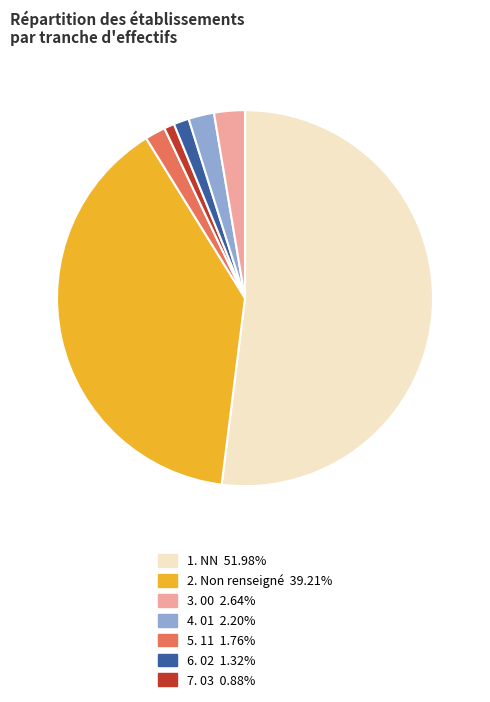

Is the sum of 4. 01 2.20% and 5. 11 1.76% greater than half?

No